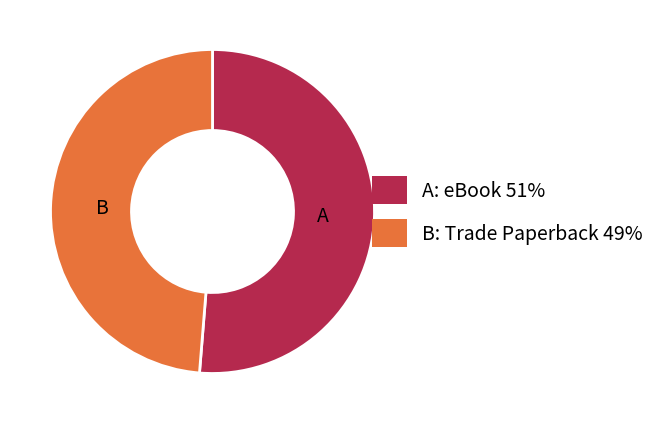

Is there a majority slice in this chart?

Yes